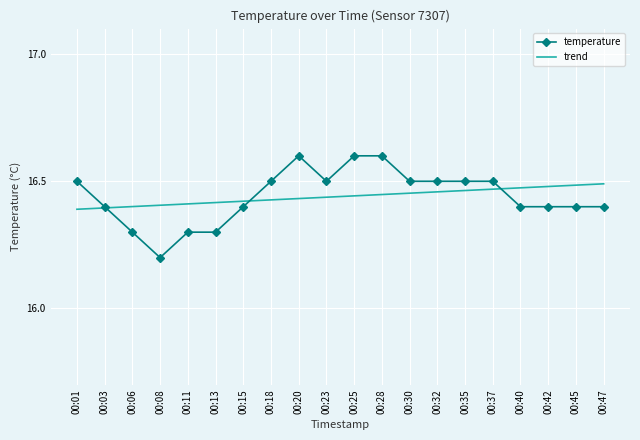

At which category does the chart reach its minimum across all series?

00:08